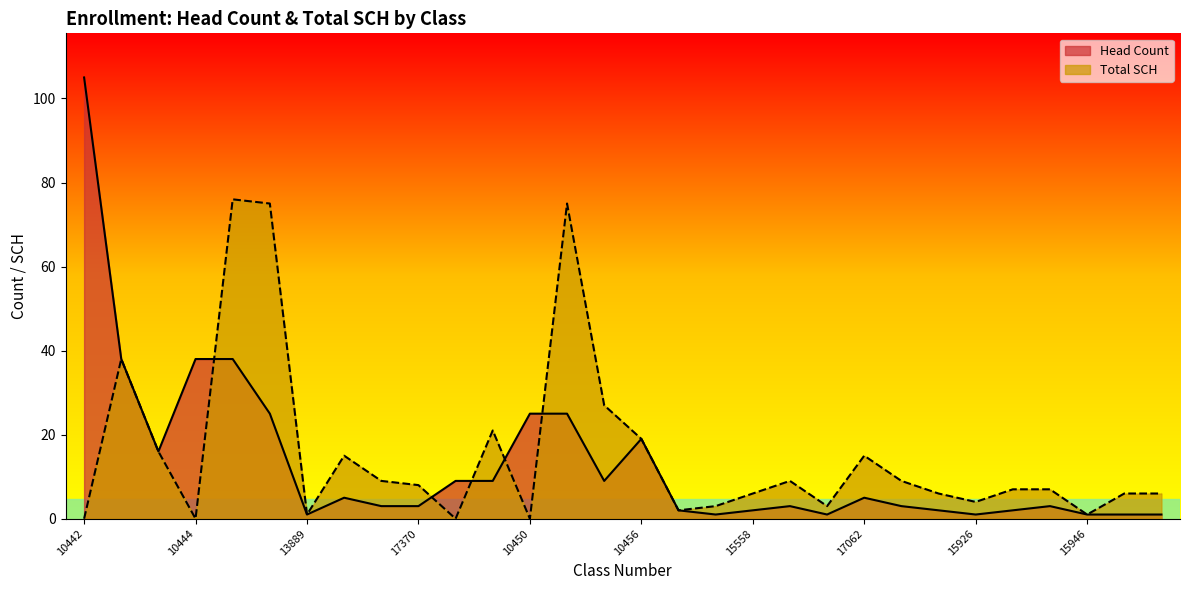

Between 10453 and 15569, which series saw the biggest shift?

Total SCH